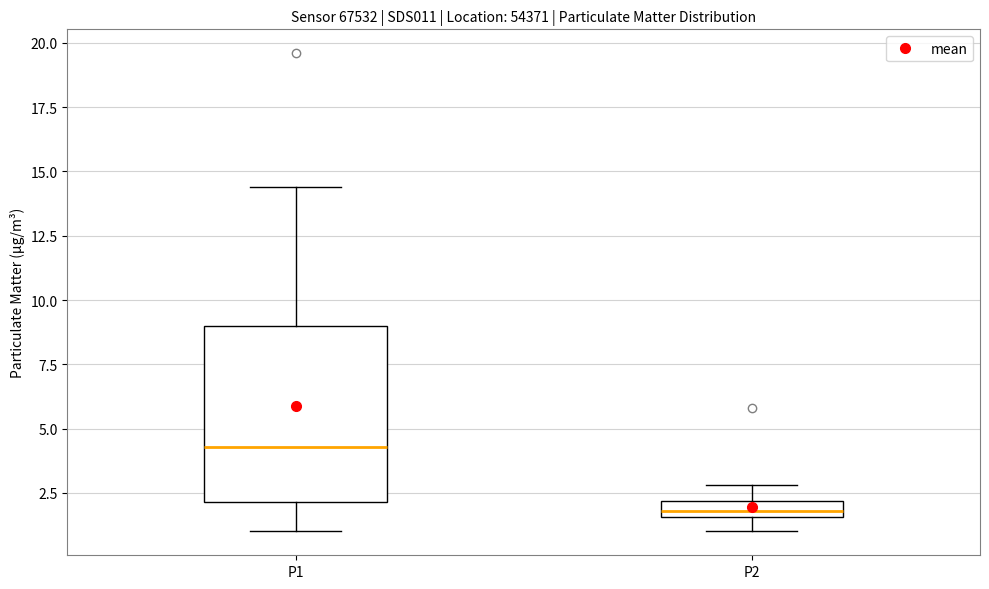

Which box has the lowest median line?

P2